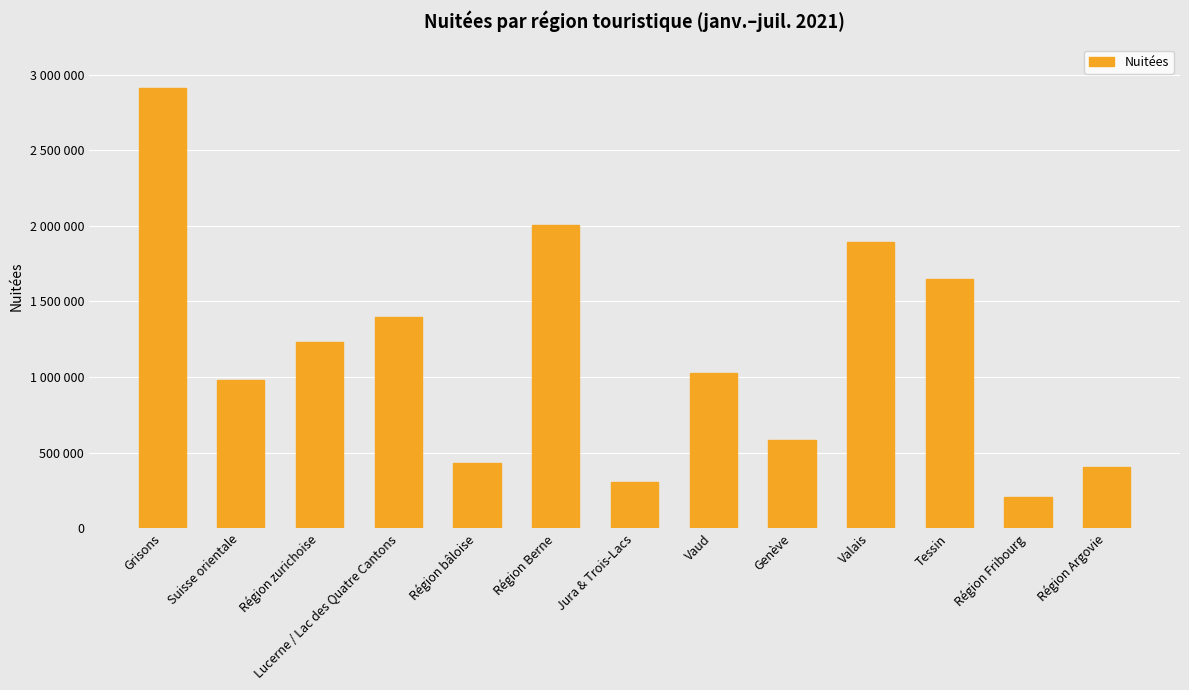

At which category does the chart reach its peak across all series?

Grisons